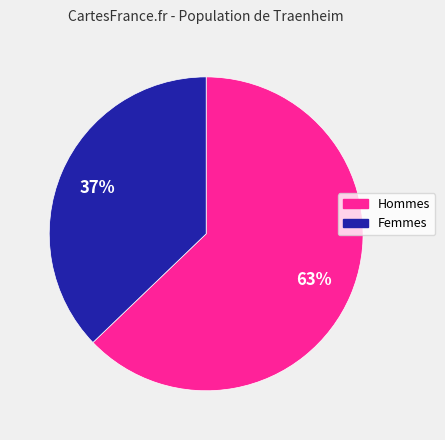

Is there a majority slice in this chart?

Yes